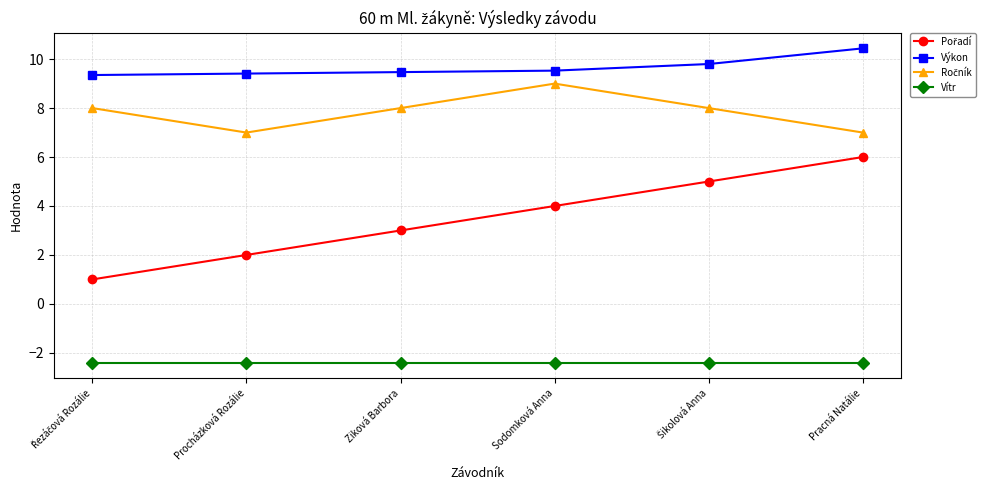

What is the difference between the highest and lowest values at Pracná Natálie?

12.8